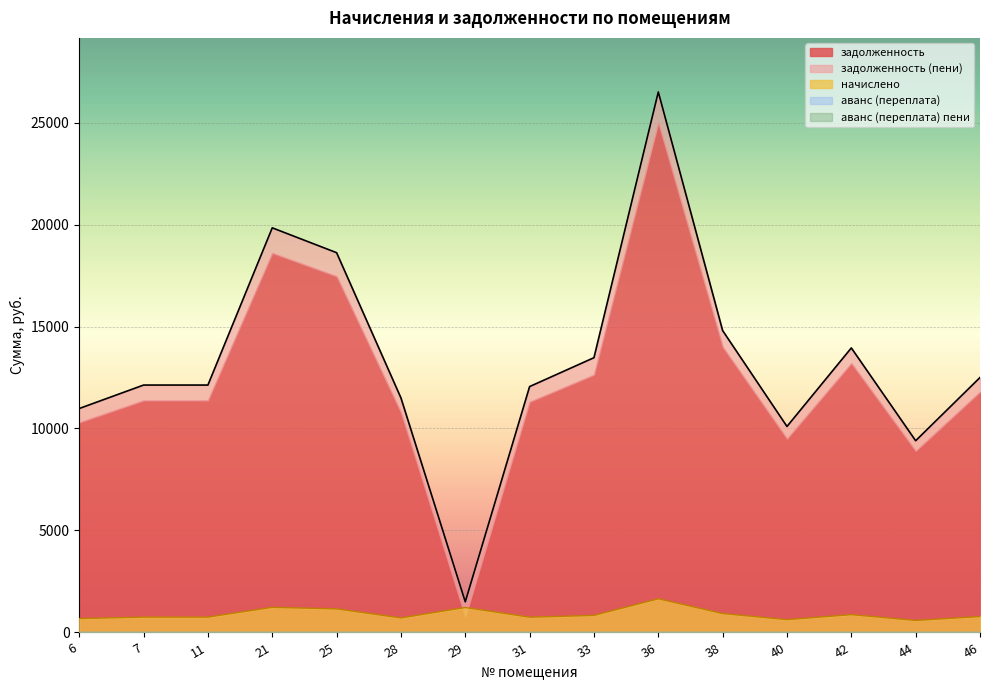

Is the value of аванс (переплата) пени at 29 greater than the value of аванс (переплата) at 21?

No